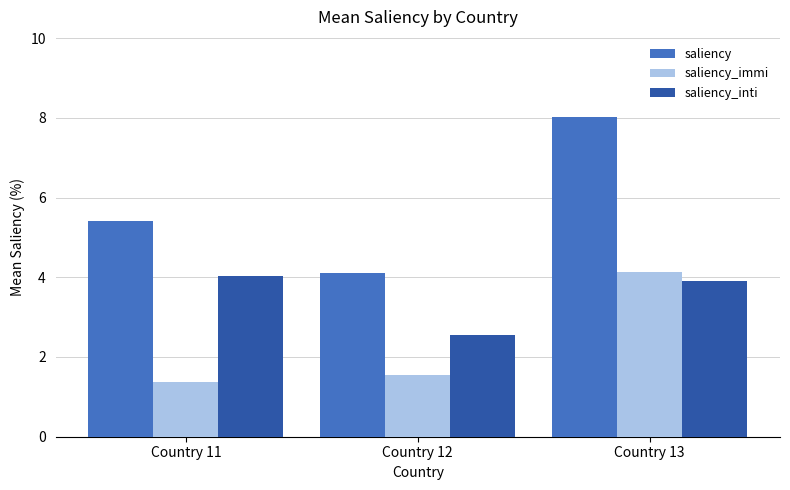

Which series has the largest total across all categories?

saliency